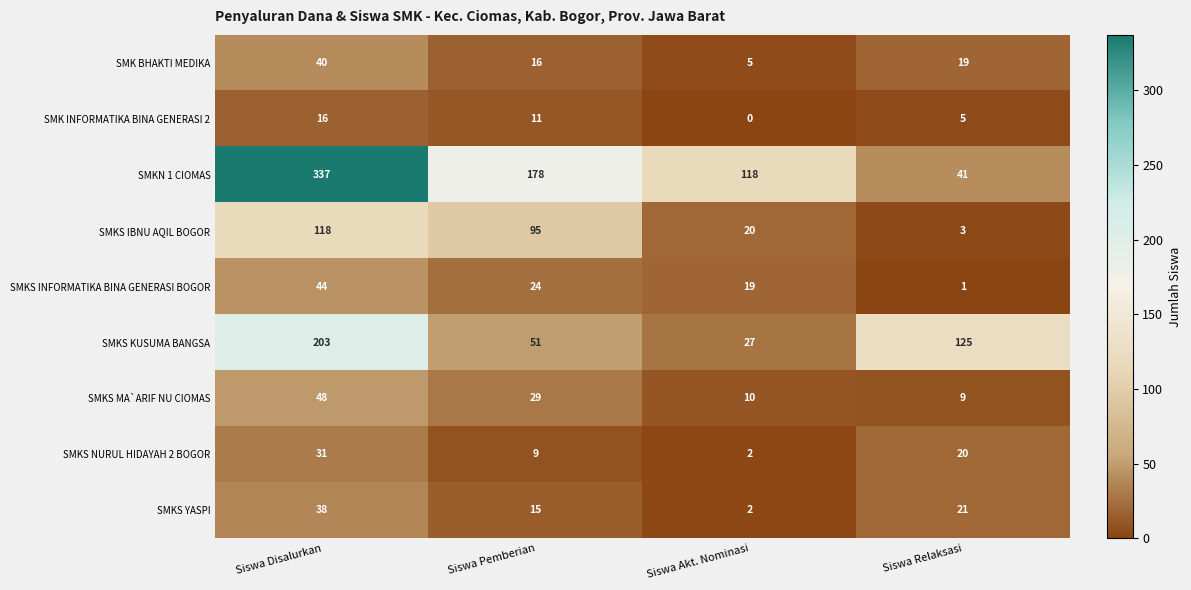

The value of SMKS YASPI at Siswa Pemberian is 27. True or false?

False